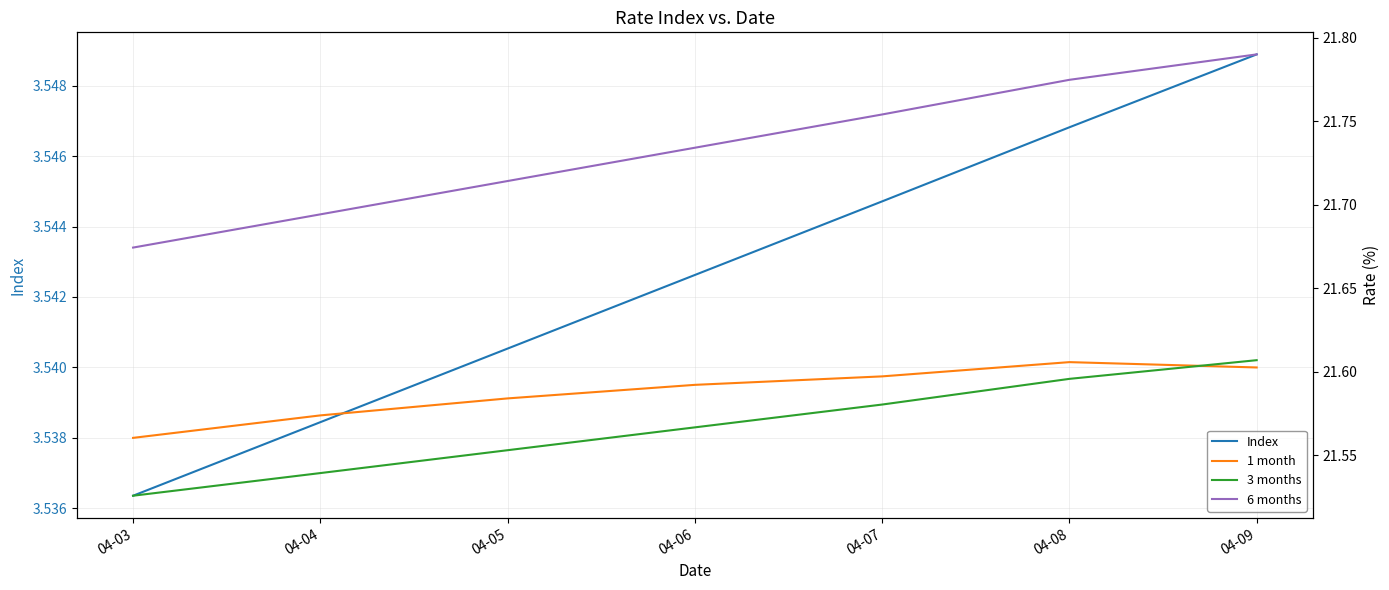

What is the value of the 6 months point at the 2nd from the left?

21.7